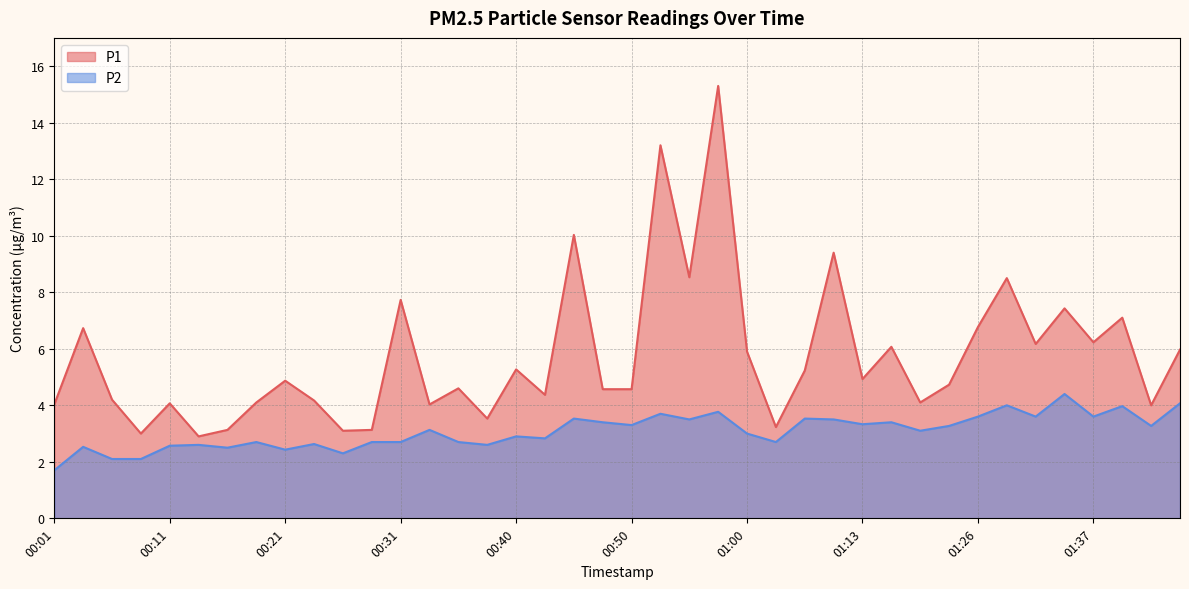

Rank the series by their maximum value, from highest to lowest.

P1, P2